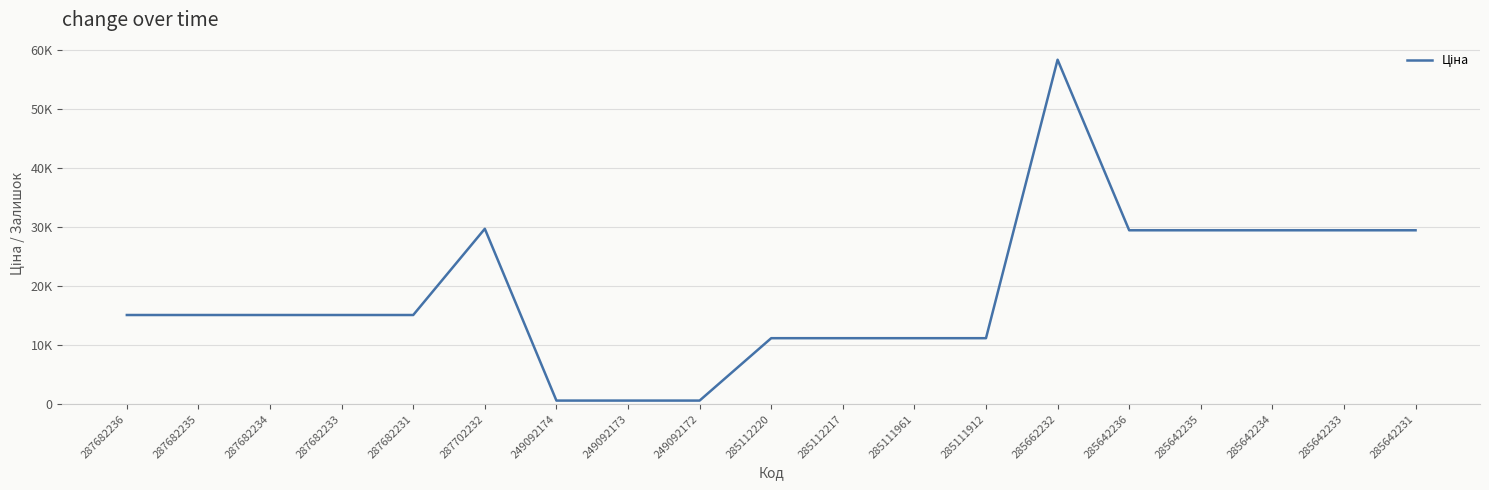

What is the label of the 12th point from the left?

285111961